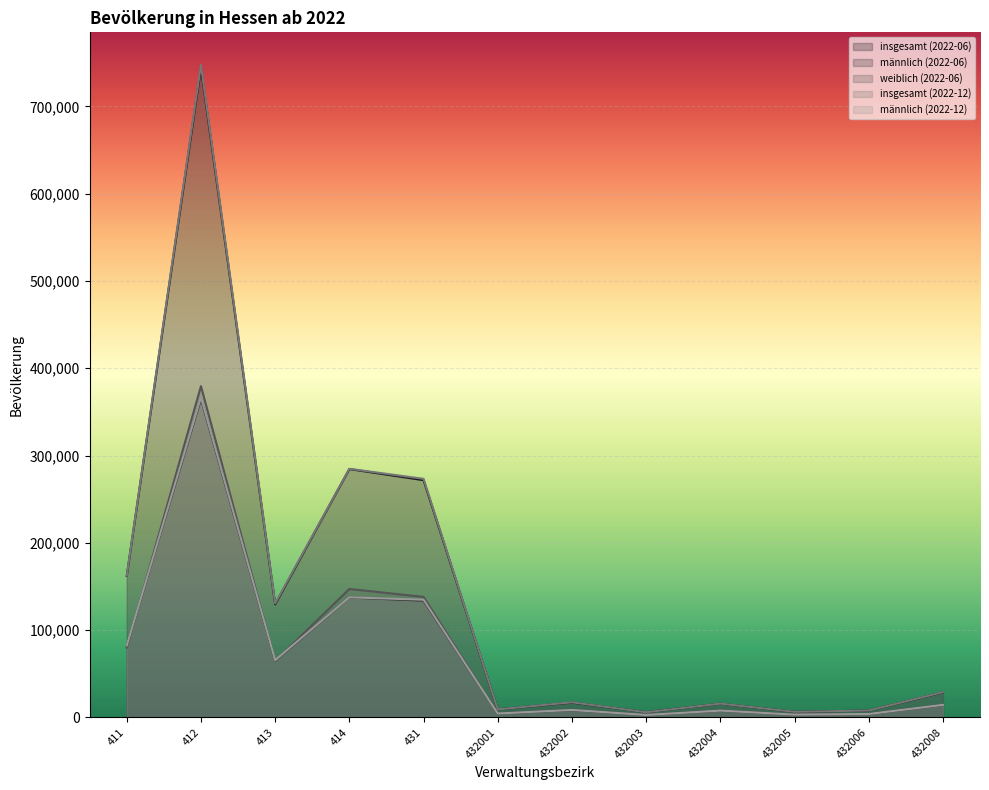

True or false: männlich (2022-12) and insgesamt (2022-06) cross at least once.

False